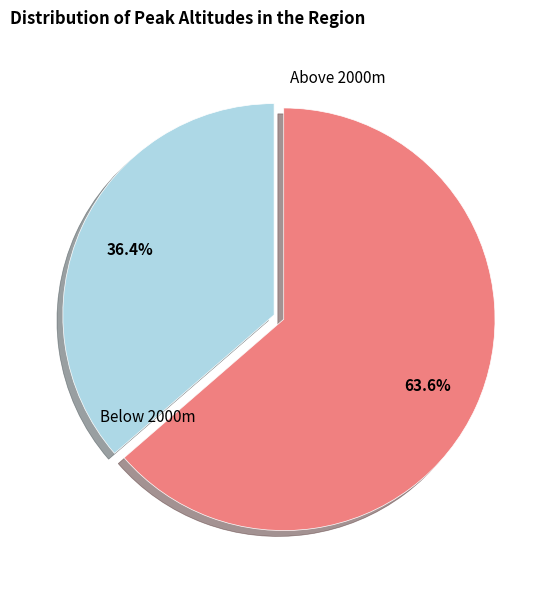

What percentage is NOT represented by Below 2000m?

63.6%